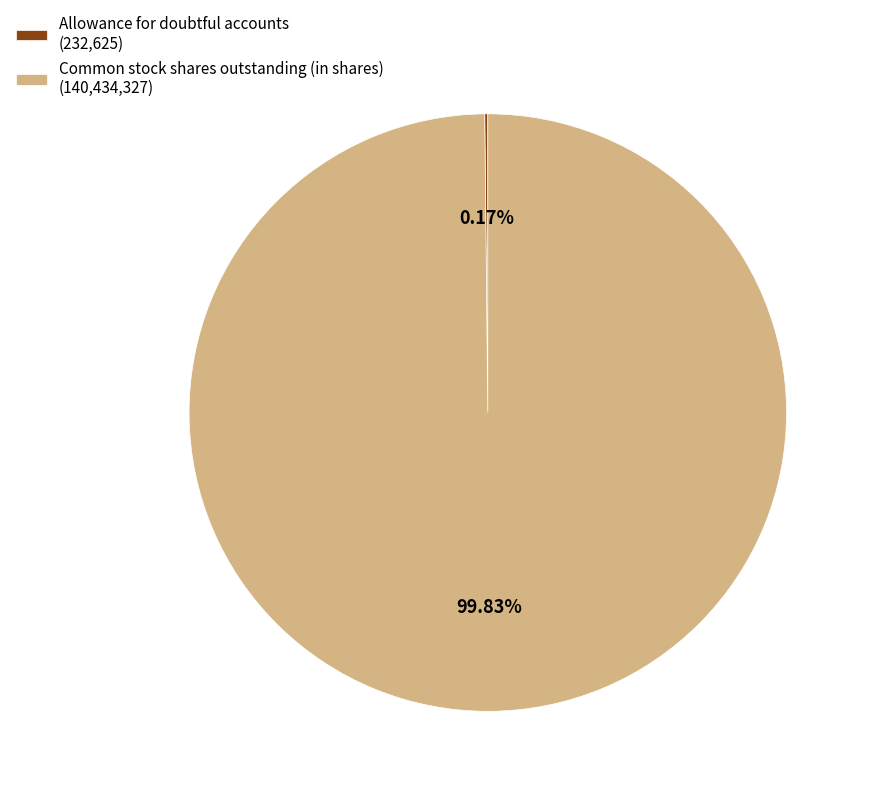

Is there a majority slice in this chart?

Yes